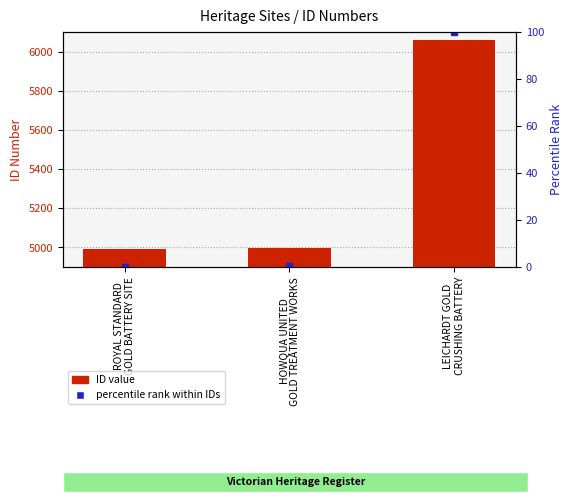

Does the chart contain stacked bars?

No